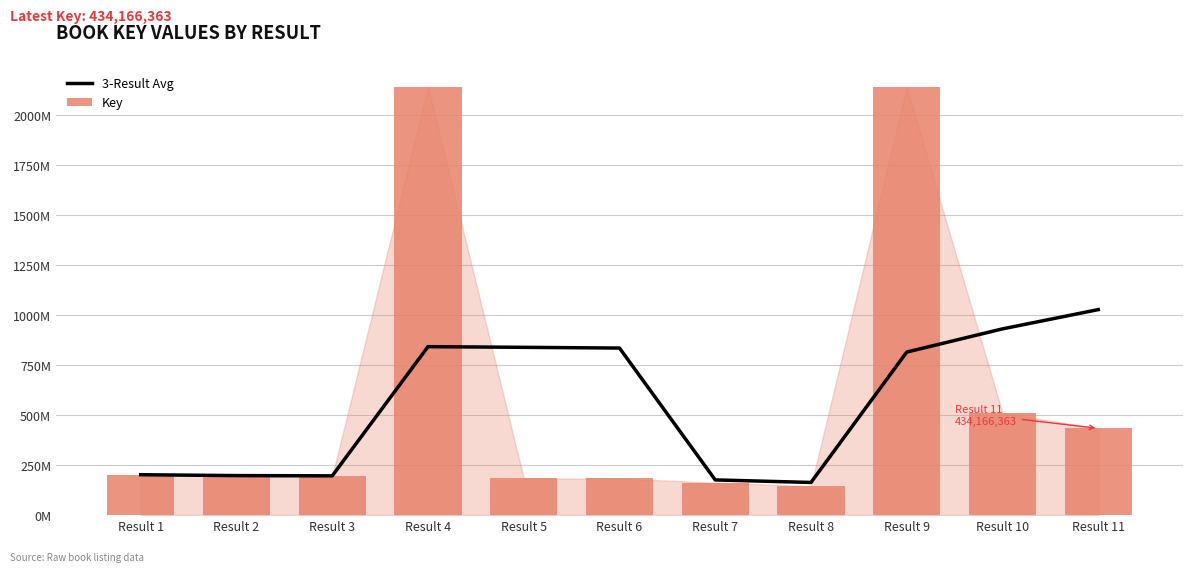

What is the maximum value shown in the chart?

2140.7